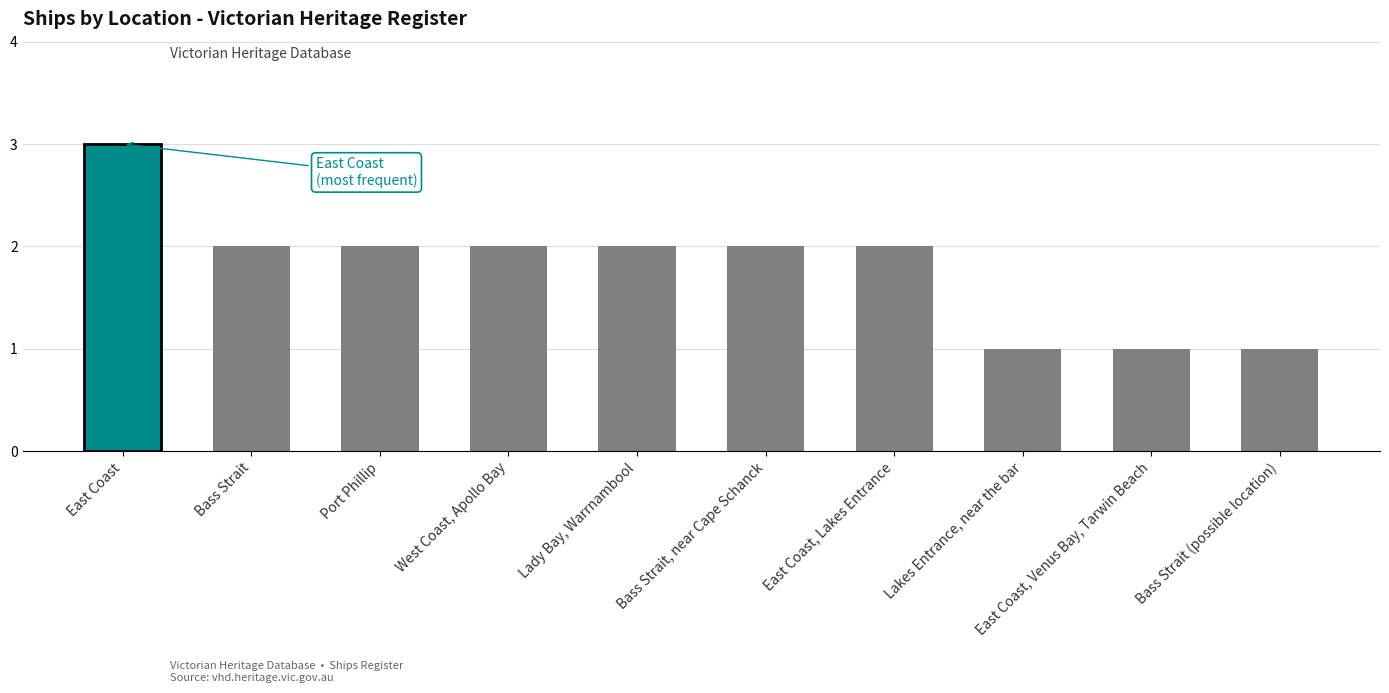

What is the label of the 8th bar from the left?

Lakes Entrance, near the bar